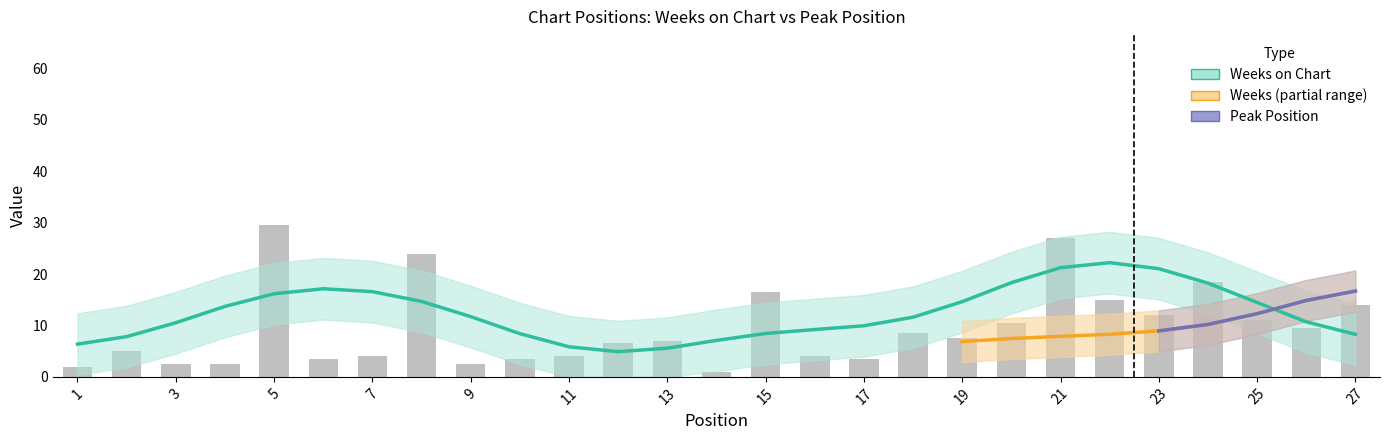

Count the number of categories in the chart.

27